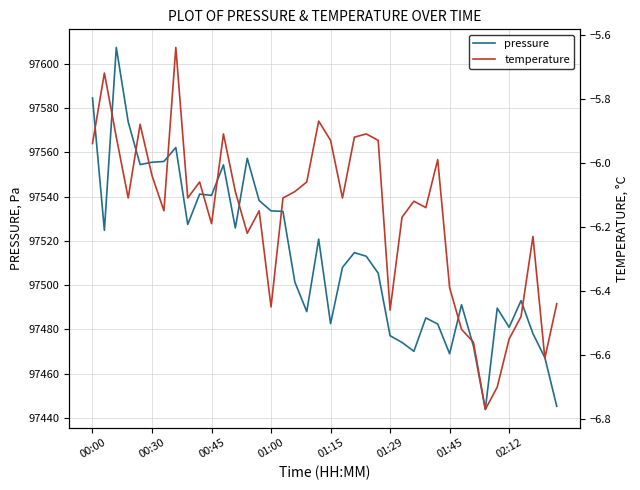

Reading left to right, extract all data points from this chart.

pressure: 97584.6	97524.8	97607.4	97573.8	97554.5	97555.6	97555.9	97562.2	97527.4	97541.2	97540.6	97554.4	97525.8	97557.3	97538.2	97533.6	97533.3	97501.4	97488.1	97520.8	97482.6	97508.1	97514.7	97513.1	97505.4	97477.2	97474.1	97470.1	97485.2	97482.4	97469.0	97491.2	97472.5	97443.8	97489.6	97481.0	97493.0	97478.1	97467.3	97445.2
temperature: -5.9	-5.7	-5.9	-6.1	-5.9	-6.0	-6.2	-5.6	-6.1	-6.1	-6.2	-5.9	-6.1	-6.2	-6.2	-6.5	-6.1	-6.1	-6.1	-5.9	-5.9	-6.1	-5.9	-5.9	-5.9	-6.5	-6.2	-6.1	-6.1	-6.0	-6.4	-6.5	-6.6	-6.8	-6.7	-6.5	-6.5	-6.2	-6.6	-6.4